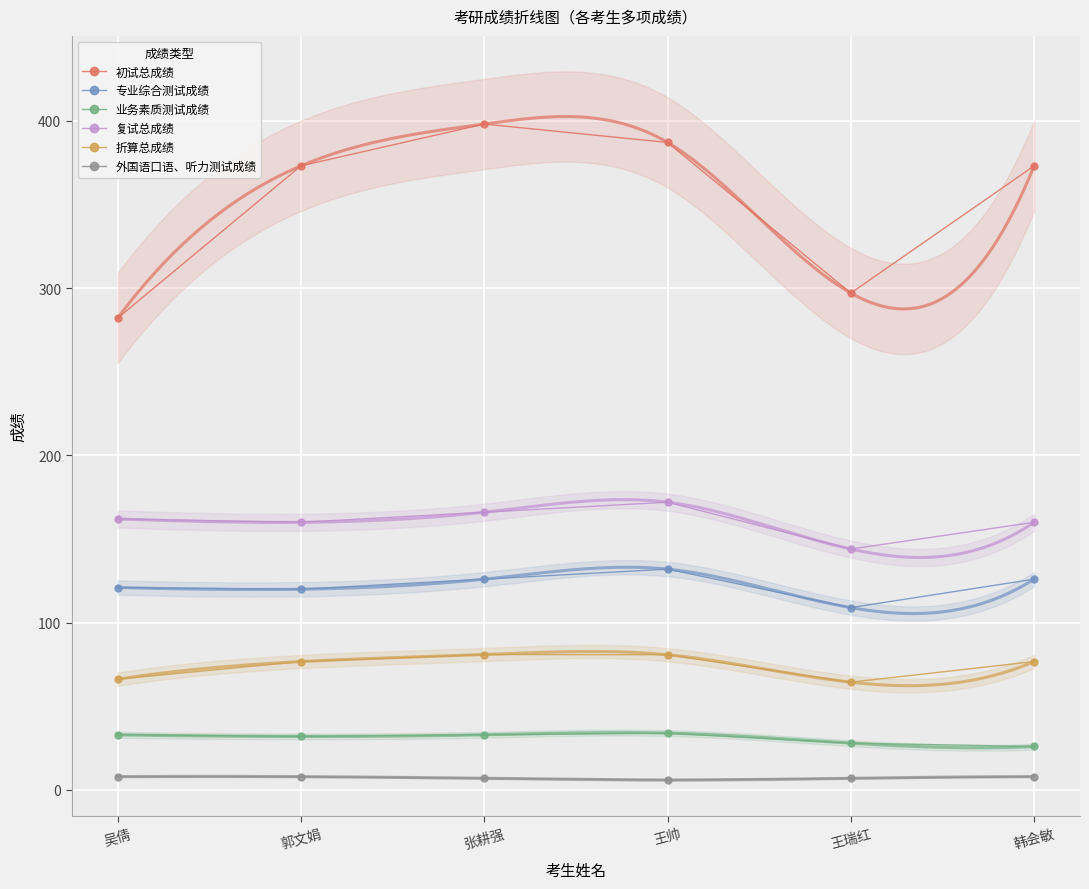

Between 张耕强 and 韩会敏, which is larger?

张耕强